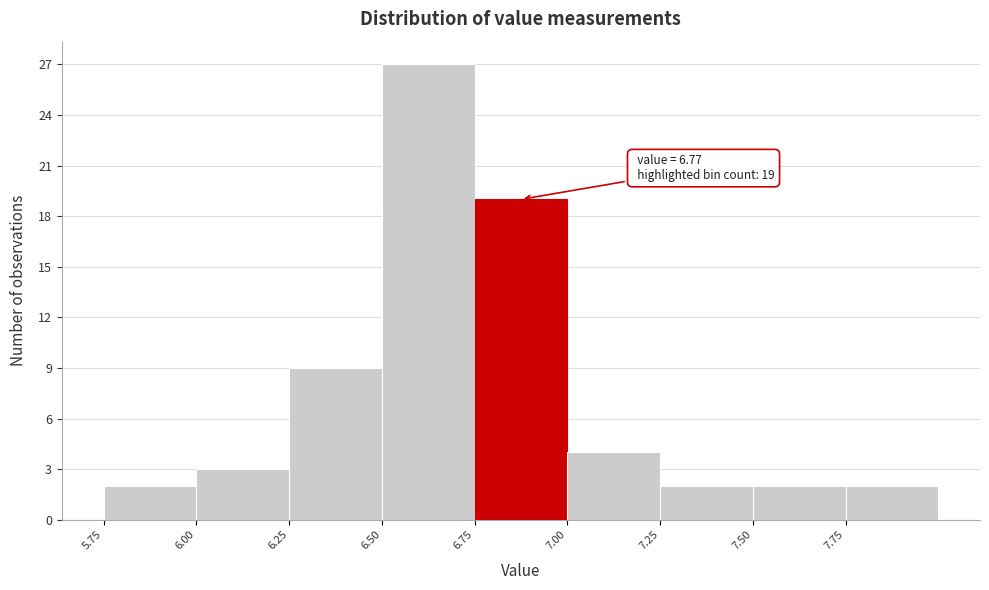

Which range on the x-axis has the tallest bar?

6.50 to 6.75